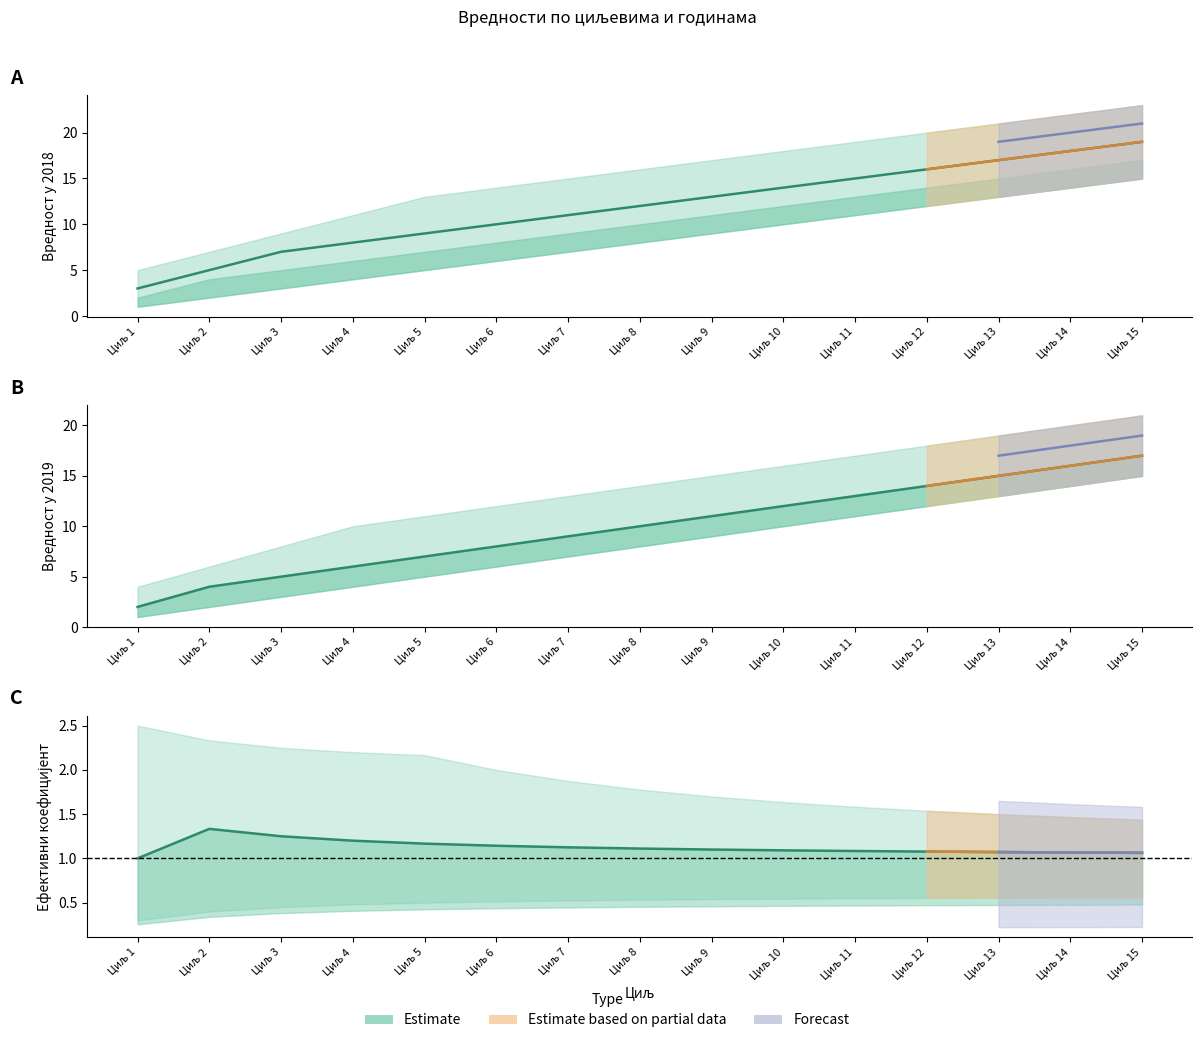

Is it true that Циљана вредност у 2019. години equals 8 at Циљ 2?

False